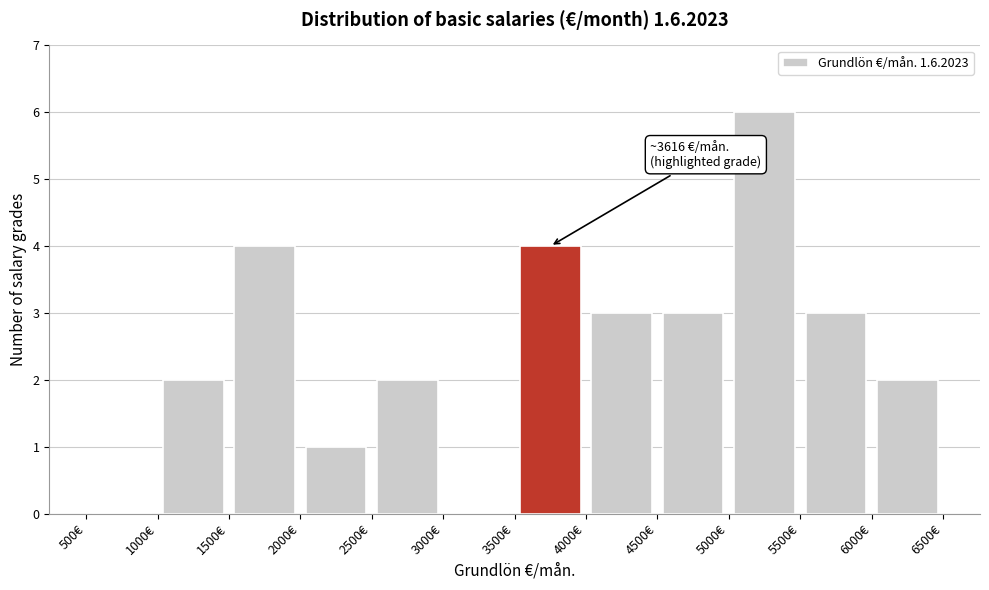

Over which range of the x-axis is the bar tallest?

5000 to 5500